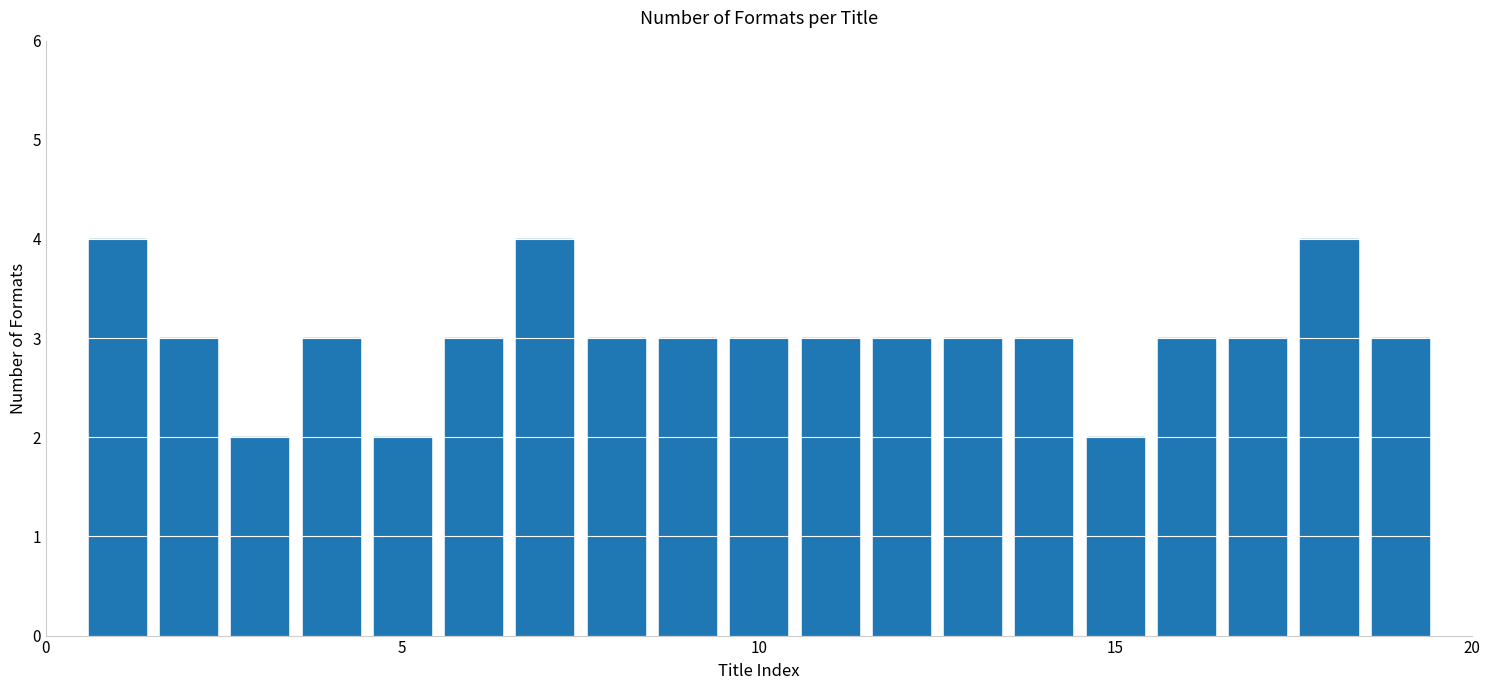

What is the average value?

3